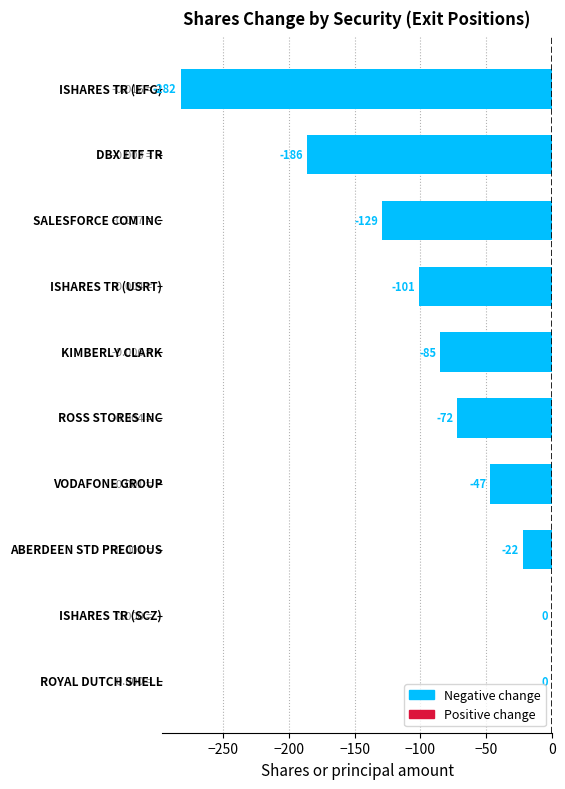

What is the sum of all values?

-924